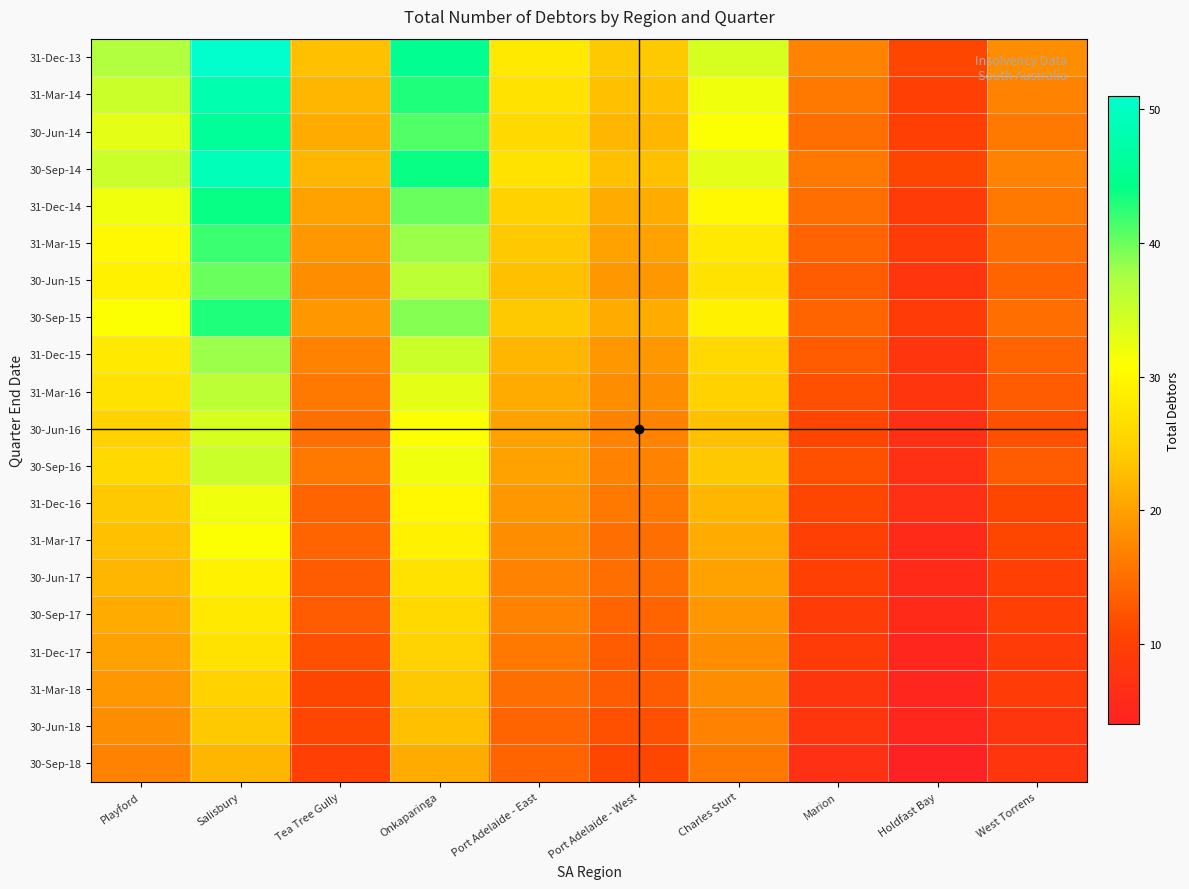

Reading left to right, transcribe all the data shown in this chart.

31-Dec-13: Playford=37	Salisbury=51	Tea Tree Gully=23	Onkaparinga=45	Port Adelaide - East=28	Port Adelaide - West=24	Charles Sturt=34	Marion=17	Holdfast Bay=11	West Torrens=18
31-Mar-14: Playford=35	Salisbury=48	Tea Tree Gully=22	Onkaparinga=43	Port Adelaide - East=27	Port Adelaide - West=23	Charles Sturt=32	Marion=16	Holdfast Bay=10	West Torrens=17
30-Jun-14: Playford=33	Salisbury=46	Tea Tree Gully=21	Onkaparinga=41	Port Adelaide - East=26	Port Adelaide - West=22	Charles Sturt=31	Marion=15	Holdfast Bay=10	West Torrens=16
30-Sep-14: Playford=35	Salisbury=49	Tea Tree Gully=22	Onkaparinga=44	Port Adelaide - East=27	Port Adelaide - West=23	Charles Sturt=33	Marion=16	Holdfast Bay=11	West Torrens=17
31-Dec-14: Playford=32	Salisbury=44	Tea Tree Gully=20	Onkaparinga=40	Port Adelaide - East=25	Port Adelaide - West=21	Charles Sturt=30	Marion=15	Holdfast Bay=9	West Torrens=16
31-Mar-15: Playford=30	Salisbury=42	Tea Tree Gully=19	Onkaparinga=38	Port Adelaide - East=24	Port Adelaide - West=20	Charles Sturt=28	Marion=14	Holdfast Bay=9	West Torrens=15
30-Jun-15: Playford=29	Salisbury=40	Tea Tree Gully=18	Onkaparinga=36	Port Adelaide - East=23	Port Adelaide - West=19	Charles Sturt=27	Marion=13	Holdfast Bay=8	West Torrens=14
30-Sep-15: Playford=31	Salisbury=43	Tea Tree Gully=19	Onkaparinga=39	Port Adelaide - East=24	Port Adelaide - West=21	Charles Sturt=29	Marion=14	Holdfast Bay=9	West Torrens=15
31-Dec-15: Playford=28	Salisbury=38	Tea Tree Gully=17	Onkaparinga=35	Port Adelaide - East=22	Port Adelaide - West=19	Charles Sturt=26	Marion=13	Holdfast Bay=8	West Torrens=14
31-Mar-16: Playford=27	Salisbury=36	Tea Tree Gully=16	Onkaparinga=33	Port Adelaide - East=21	Port Adelaide - West=18	Charles Sturt=25	Marion=12	Holdfast Bay=8	West Torrens=13
30-Jun-16: Playford=25	Salisbury=34	Tea Tree Gully=15	Onkaparinga=31	Port Adelaide - East=20	Port Adelaide - West=17	Charles Sturt=23	Marion=11	Holdfast Bay=7	West Torrens=12
30-Sep-16: Playford=26	Salisbury=35	Tea Tree Gully=16	Onkaparinga=32	Port Adelaide - East=20	Port Adelaide - West=17	Charles Sturt=24	Marion=12	Holdfast Bay=7	West Torrens=13
31-Dec-16: Playford=24	Salisbury=32	Tea Tree Gully=14	Onkaparinga=30	Port Adelaide - East=19	Port Adelaide - West=16	Charles Sturt=22	Marion=11	Holdfast Bay=7	West Torrens=11
31-Mar-17: Playford=23	Salisbury=31	Tea Tree Gully=14	Onkaparinga=29	Port Adelaide - East=18	Port Adelaide - West=15	Charles Sturt=21	Marion=10	Holdfast Bay=6	West Torrens=11
30-Jun-17: Playford=22	Salisbury=29	Tea Tree Gully=13	Onkaparinga=27	Port Adelaide - East=17	Port Adelaide - West=15	Charles Sturt=20	Marion=10	Holdfast Bay=6	West Torrens=10
30-Sep-17: Playford=21	Salisbury=28	Tea Tree Gully=13	Onkaparinga=26	Port Adelaide - East=17	Port Adelaide - West=14	Charles Sturt=19	Marion=9	Holdfast Bay=6	West Torrens=10
31-Dec-17: Playford=20	Salisbury=27	Tea Tree Gully=12	Onkaparinga=25	Port Adelaide - East=16	Port Adelaide - West=13	Charles Sturt=18	Marion=9	Holdfast Bay=5	West Torrens=9
31-Mar-18: Playford=19	Salisbury=25	Tea Tree Gully=11	Onkaparinga=24	Port Adelaide - East=15	Port Adelaide - West=13	Charles Sturt=18	Marion=8	Holdfast Bay=5	West Torrens=9
30-Jun-18: Playford=18	Salisbury=24	Tea Tree Gully=11	Onkaparinga=23	Port Adelaide - East=14	Port Adelaide - West=12	Charles Sturt=17	Marion=8	Holdfast Bay=5	West Torrens=8
30-Sep-18: Playford=17	Salisbury=22	Tea Tree Gully=10	Onkaparinga=21	Port Adelaide - East=14	Port Adelaide - West=11	Charles Sturt=16	Marion=7	Holdfast Bay=4	West Torrens=8